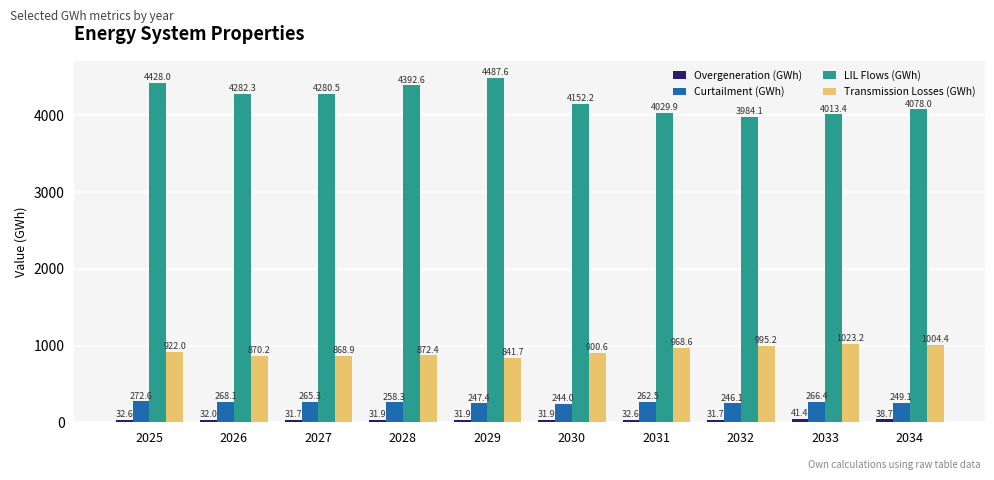

Where is Curtailment (GWh) nearest to the value 258?

2028